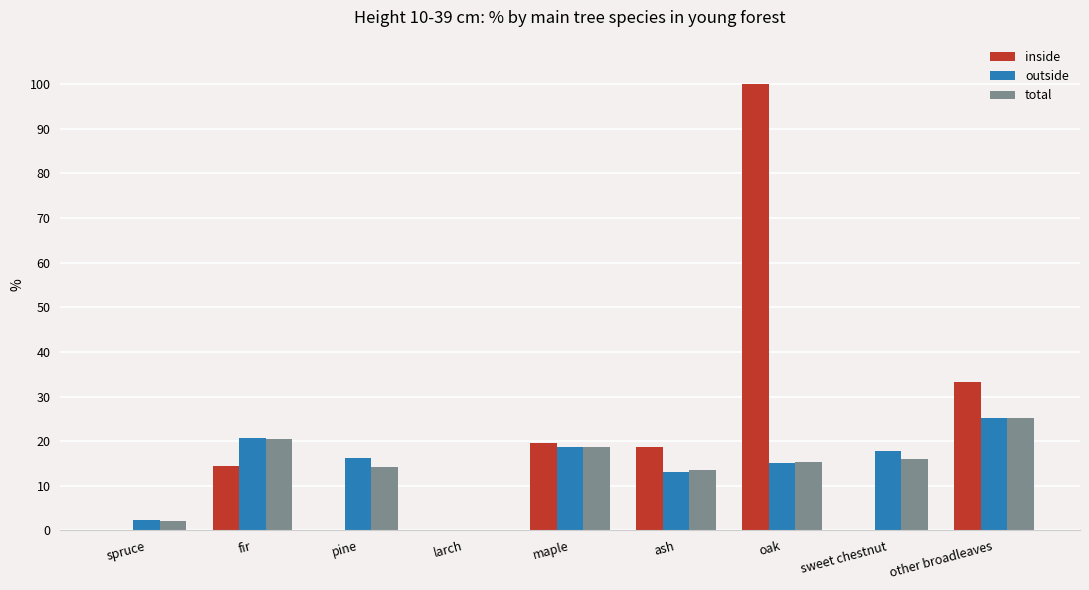

The inside series shows 0.0 at pine. True or false?

True